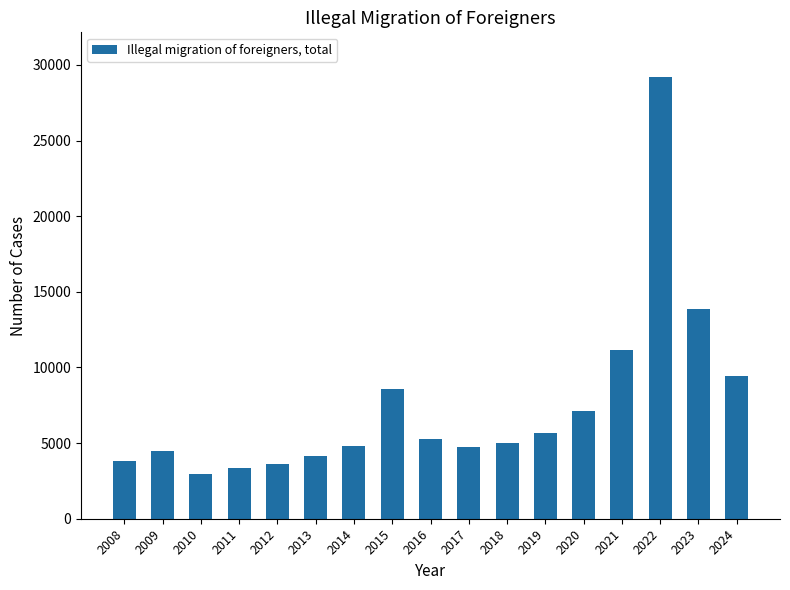

What is the difference between the values at 2011 and 2018?

1631